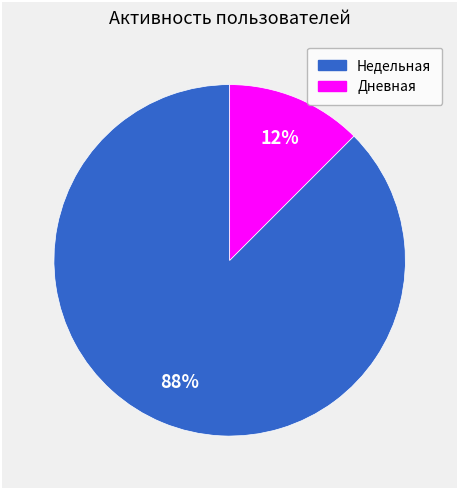

To the nearest percent, what is the average slice percentage?

50%